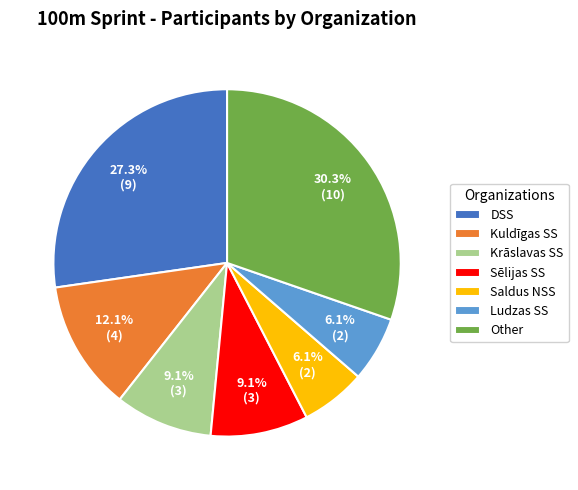

How much of the chart is everything except Other?

69.7%